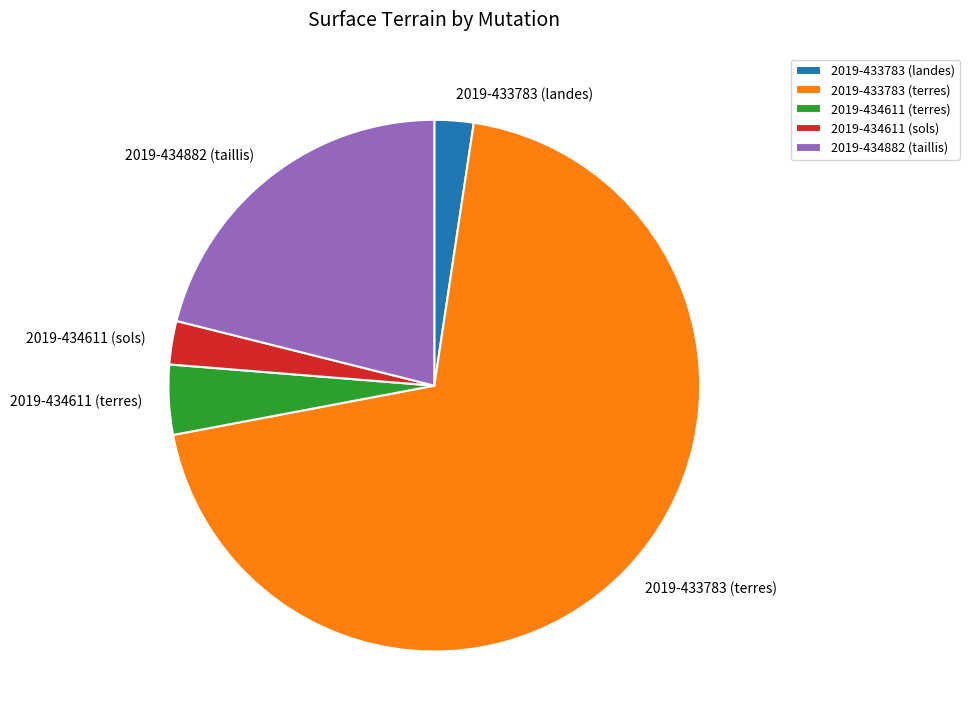

What is the majority slice?

2019-433783 (terres)